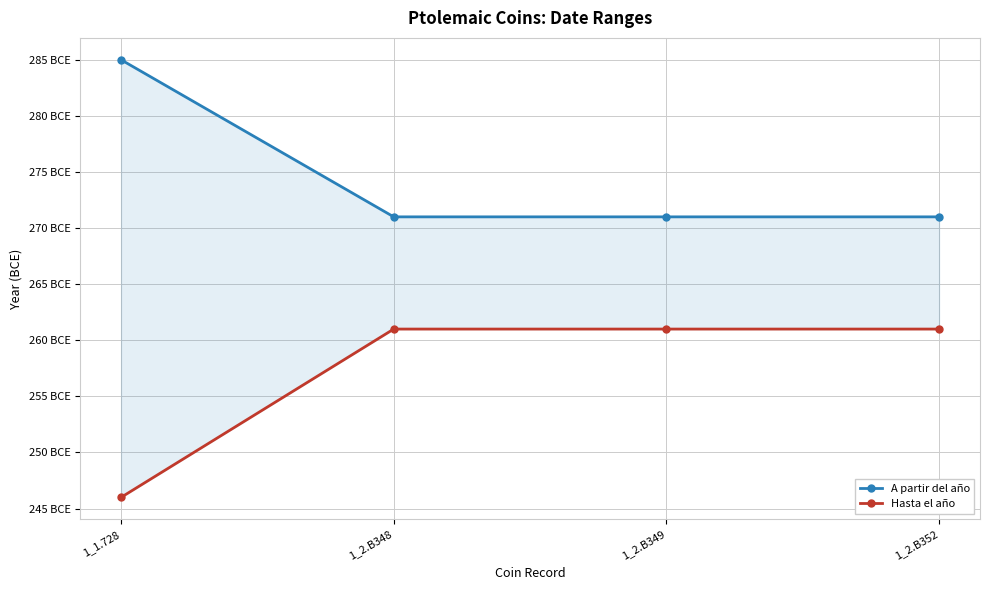

True or false: Hasta el año and A partir del año cross at least once.

False